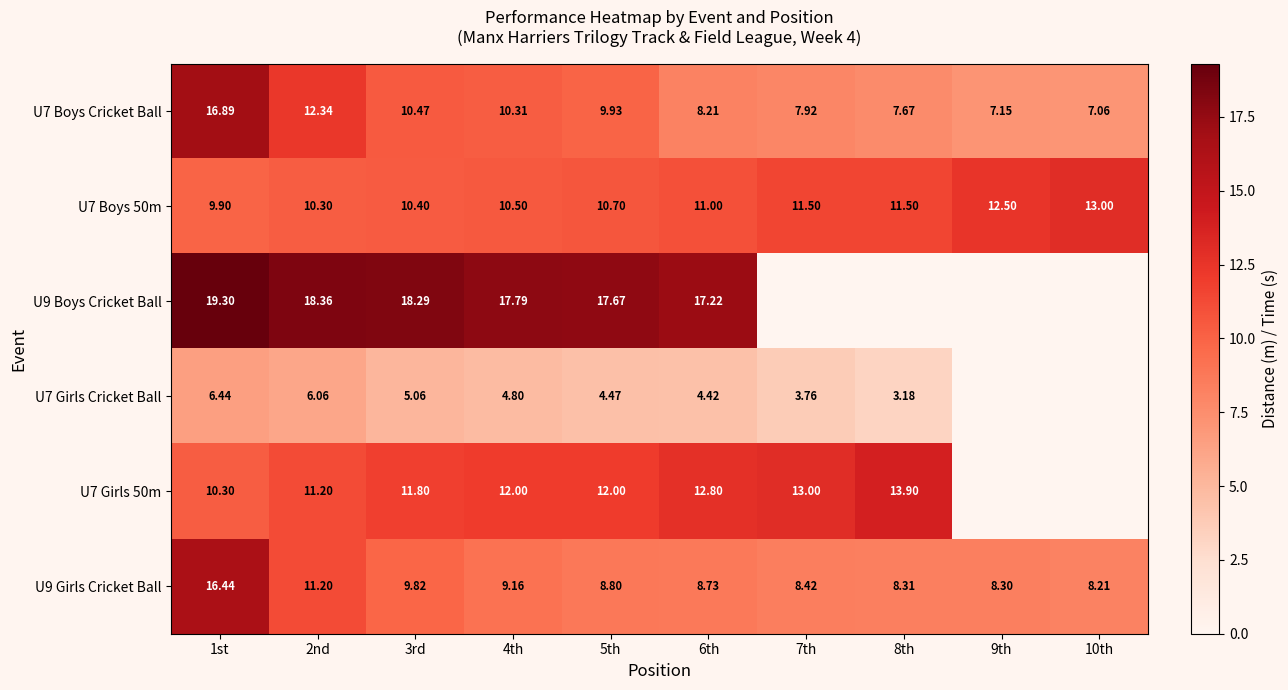

Between 10th and 3rd, which is larger?

3rd